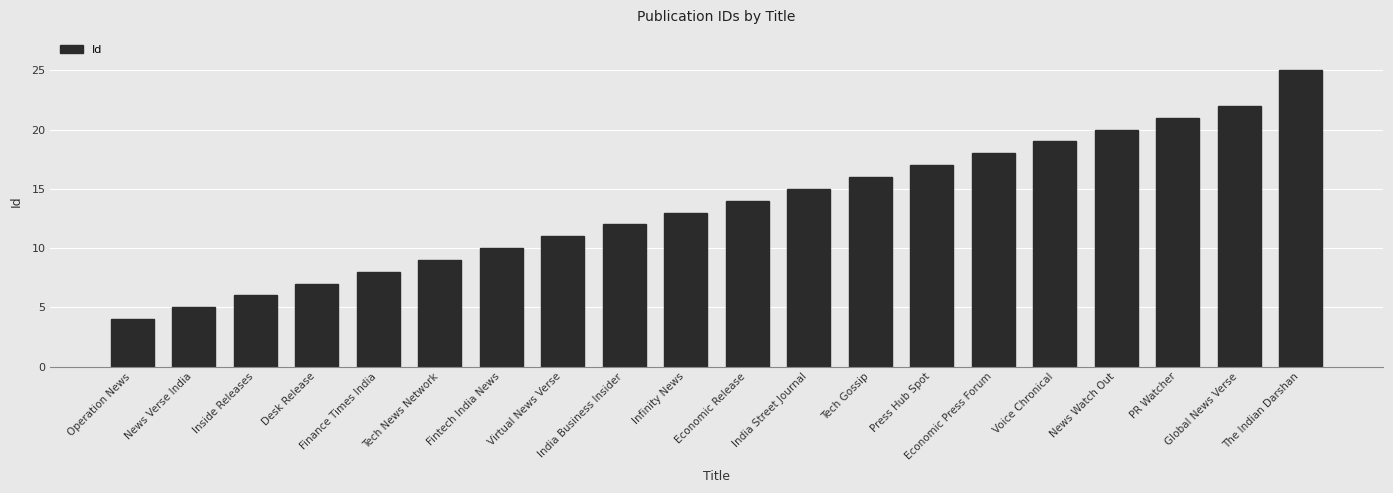

What is the ratio of the value at Press Hub Spot to the value at India Business Insider?

1.4